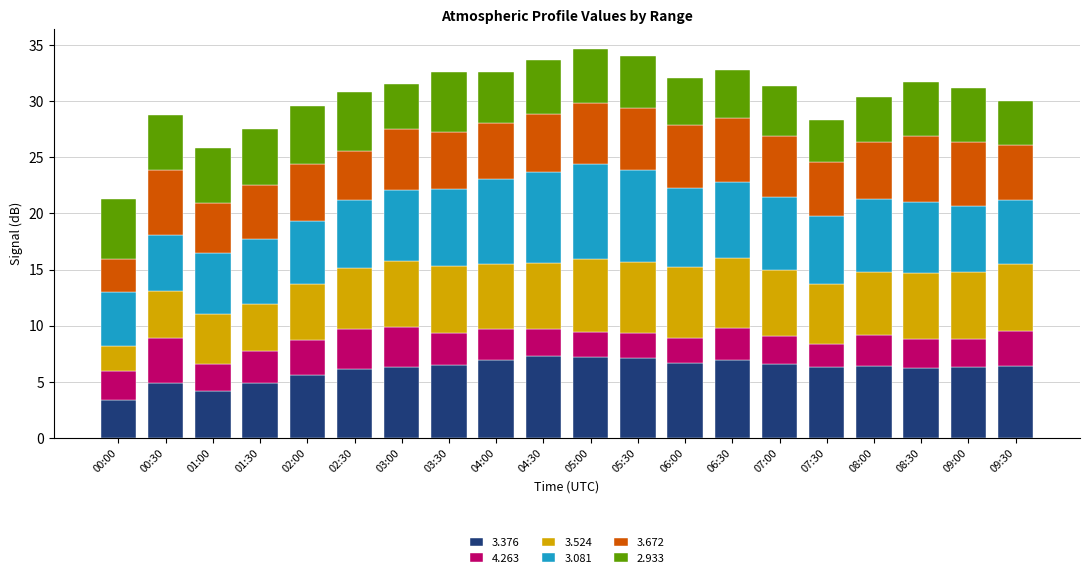

Count the number of categories in the chart.

20